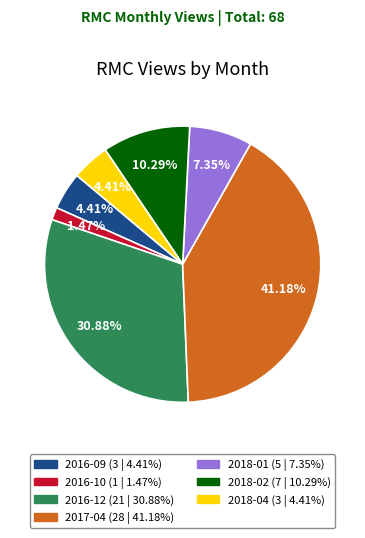

Which category has the biggest portion of the pie?

2017-04